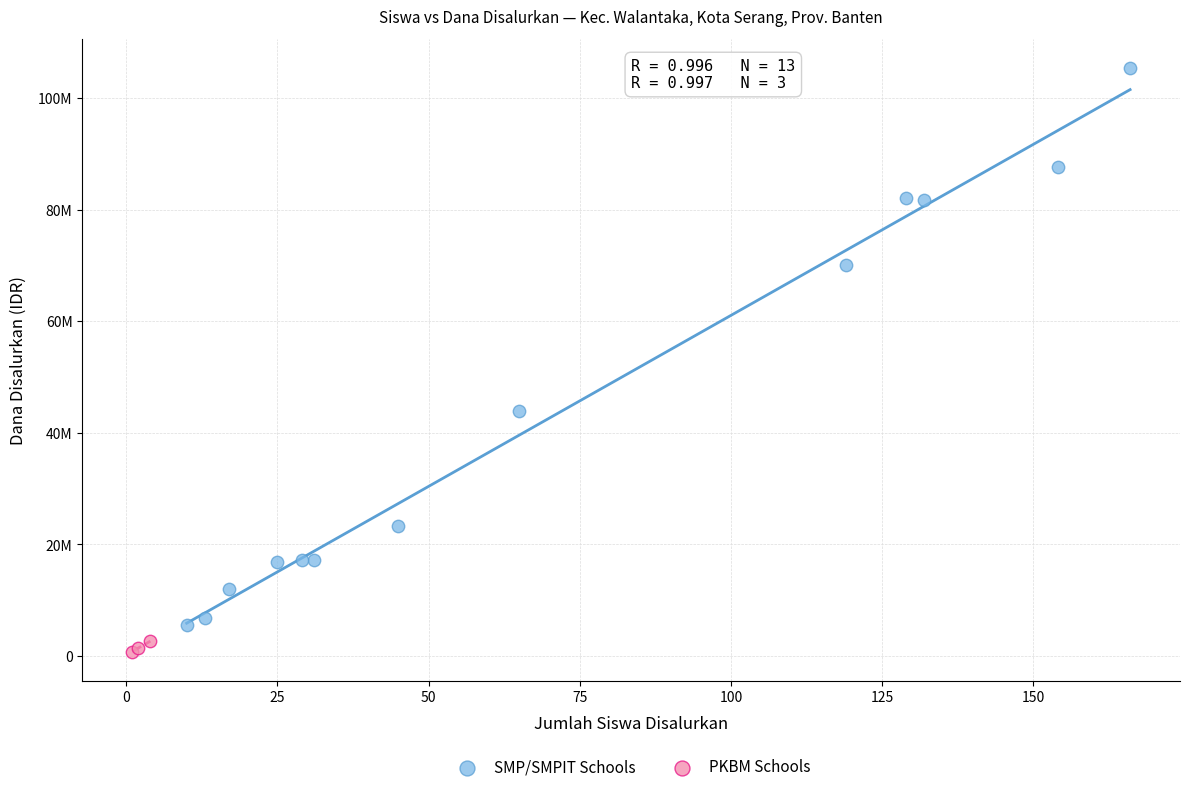

What are all the series names shown in the legend?

SMP/SMPIT Schools, PKBM Schools